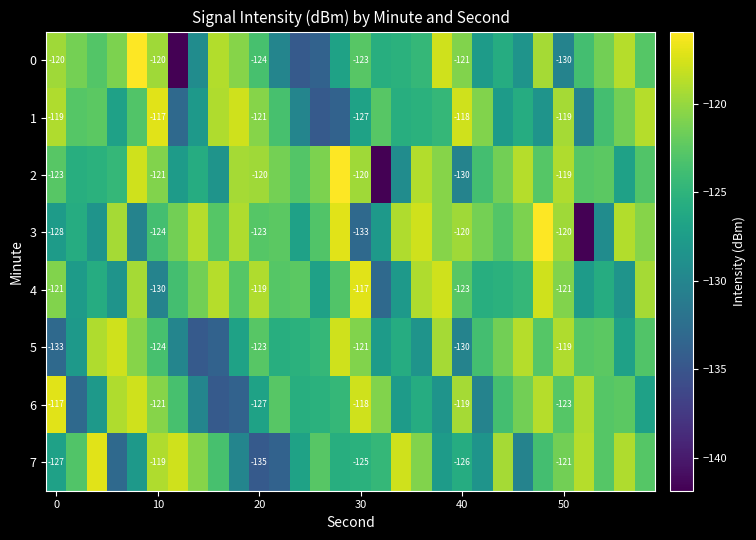

What is the difference between the maximum and minimum values in the 1 series?

17.5